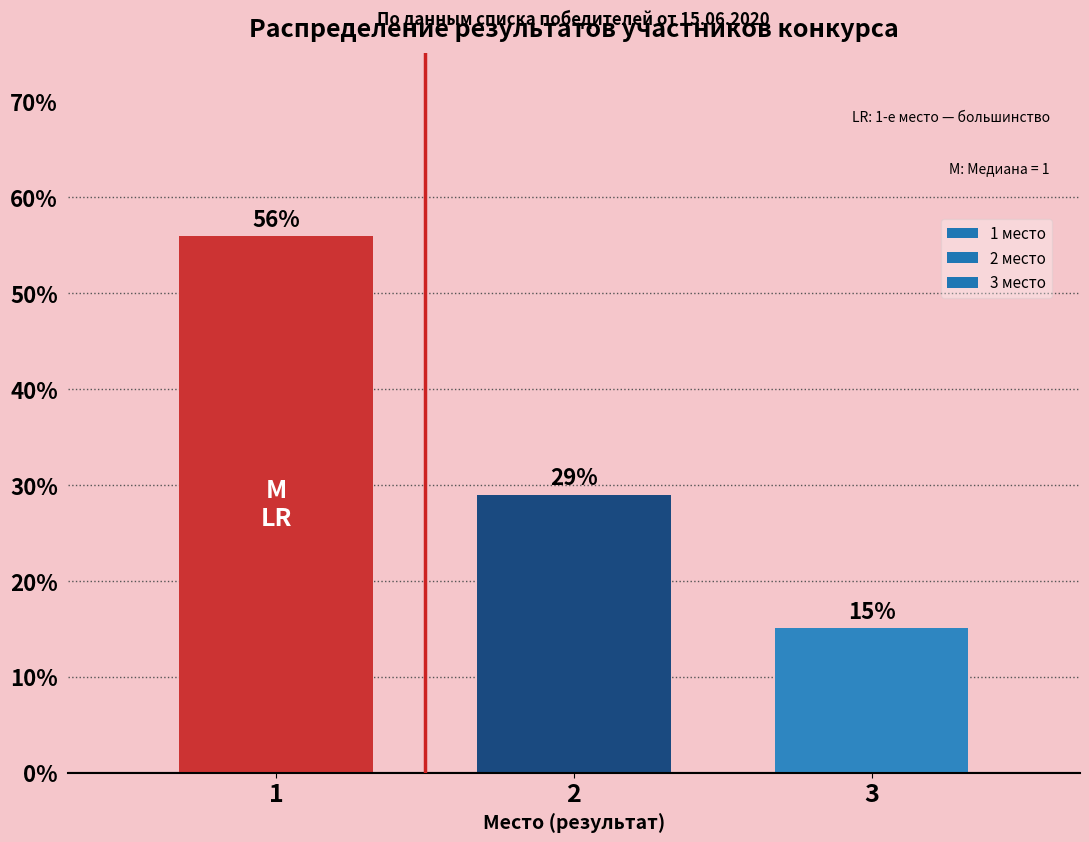

Read the value at 3.

15.1